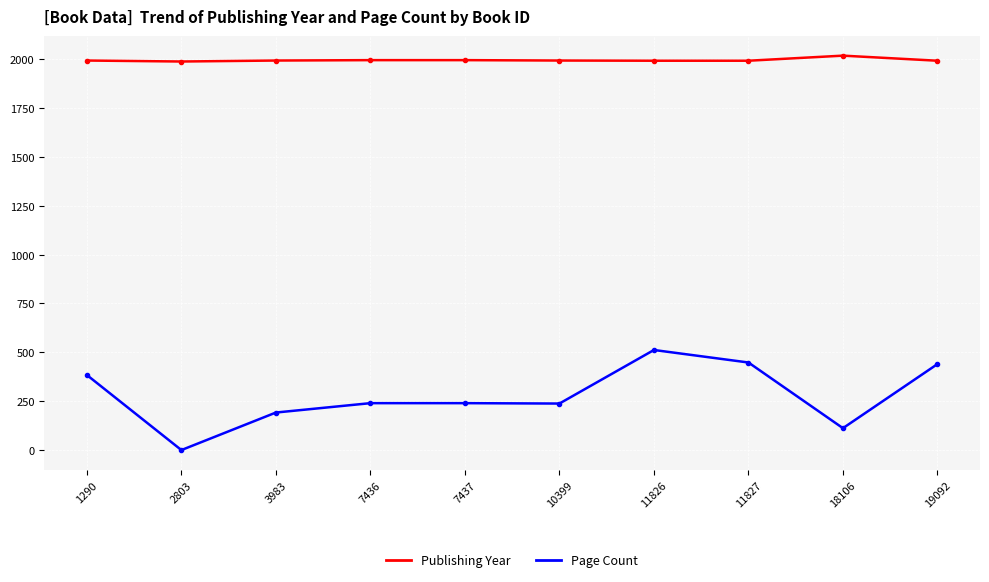

What is the difference between the maximum and minimum values in the Publishing Year series?

30